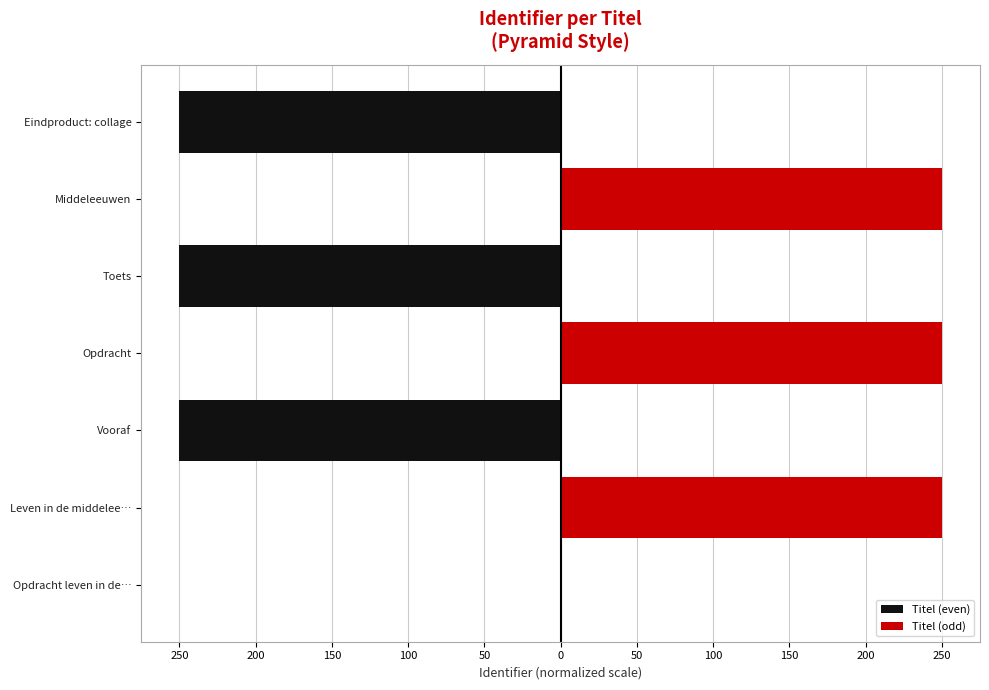

What is the maximum value shown in the chart?

250.0